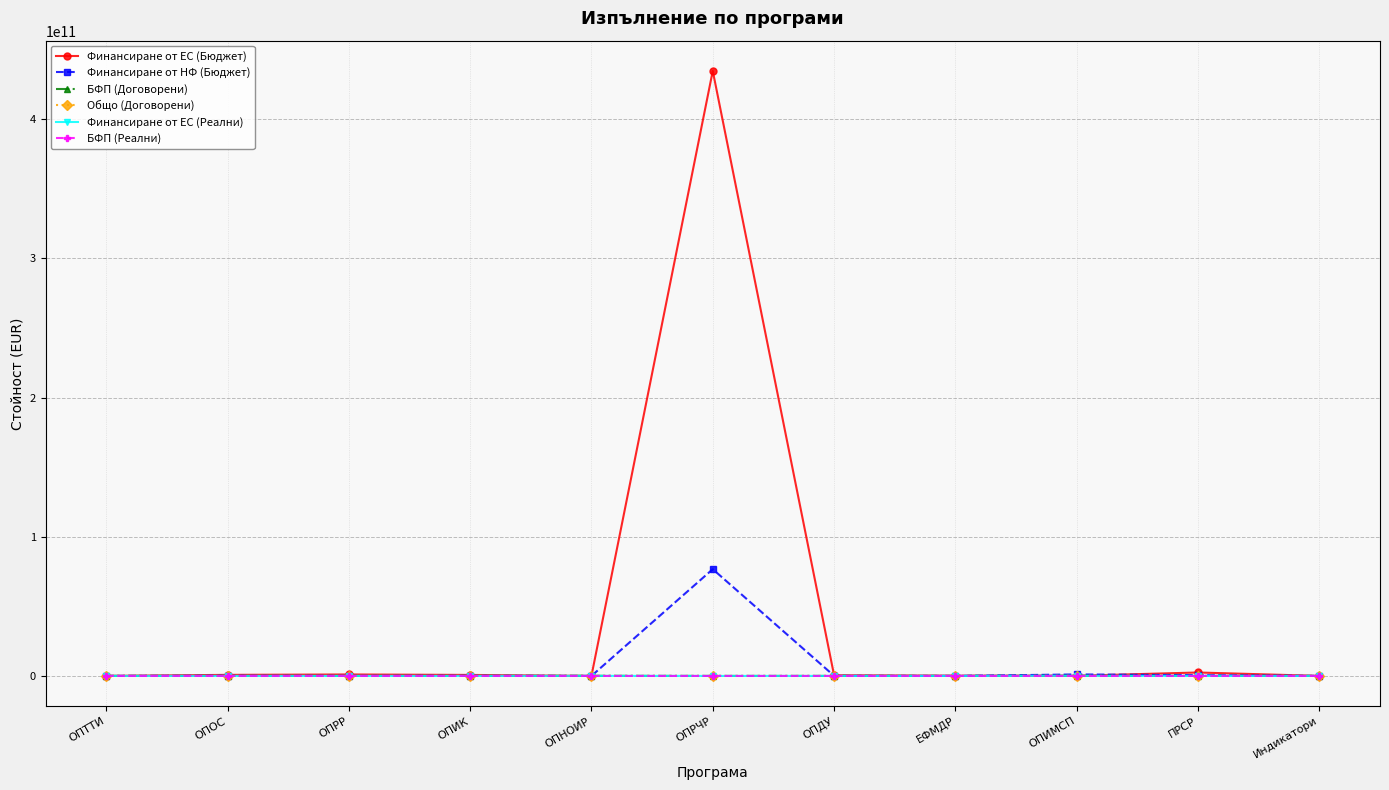

At which category does the chart reach its peak across all series?

ОПРЧР